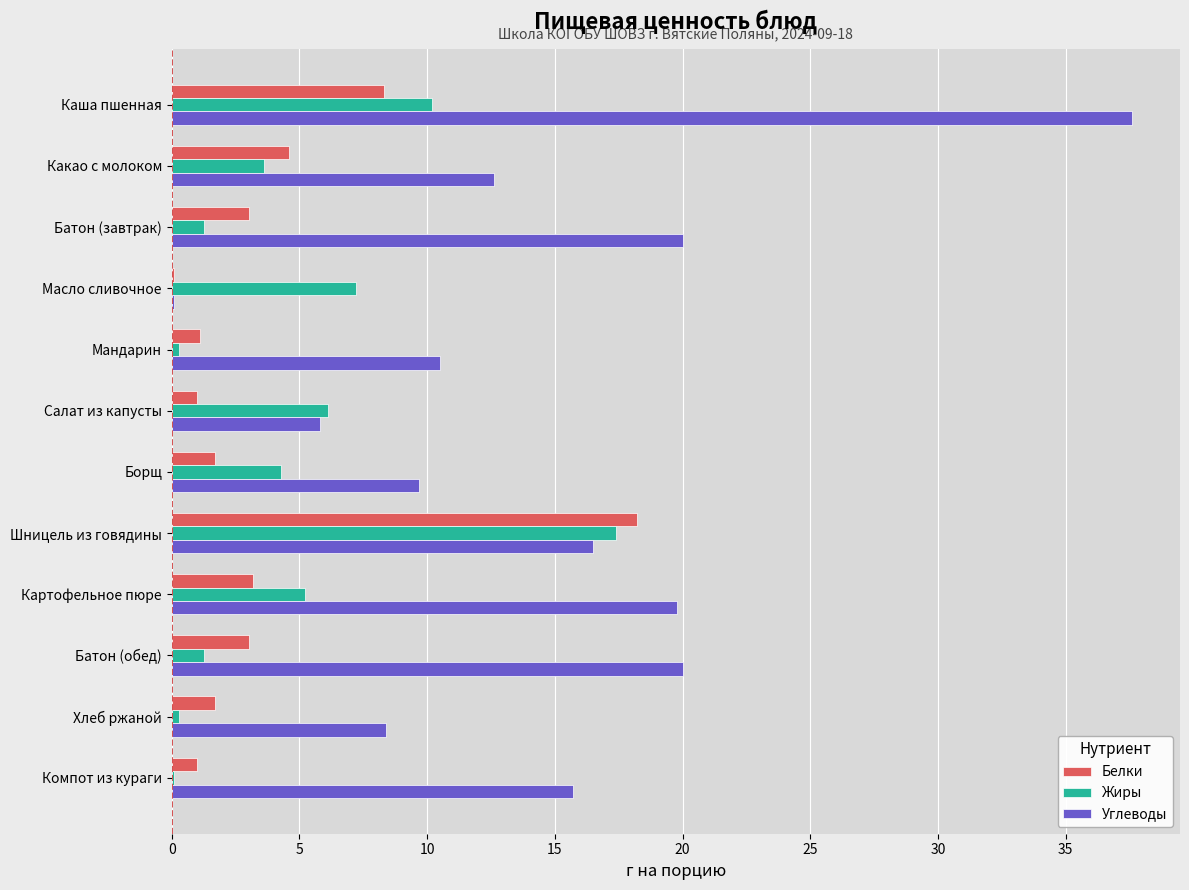

Is the value of Белки at Шницель из говядины greater than the value of Жиры at Какао с молоком?

Yes